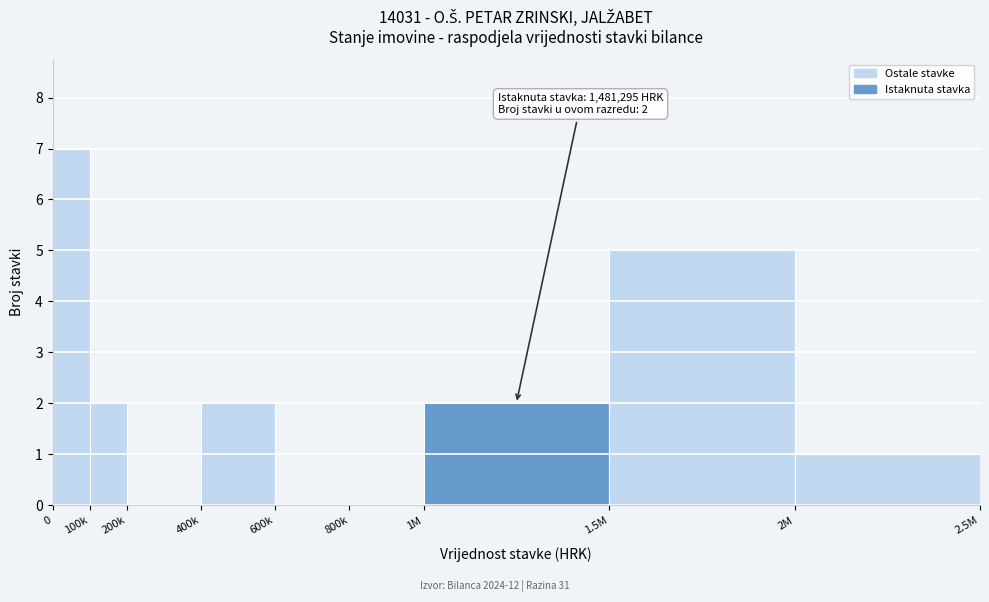

Reading right to left, extract all data points from this chart.

2M=1	1.5M=5	1M=2	800k=0	600k=0	400k=2	200k=0	100k=2	0=7